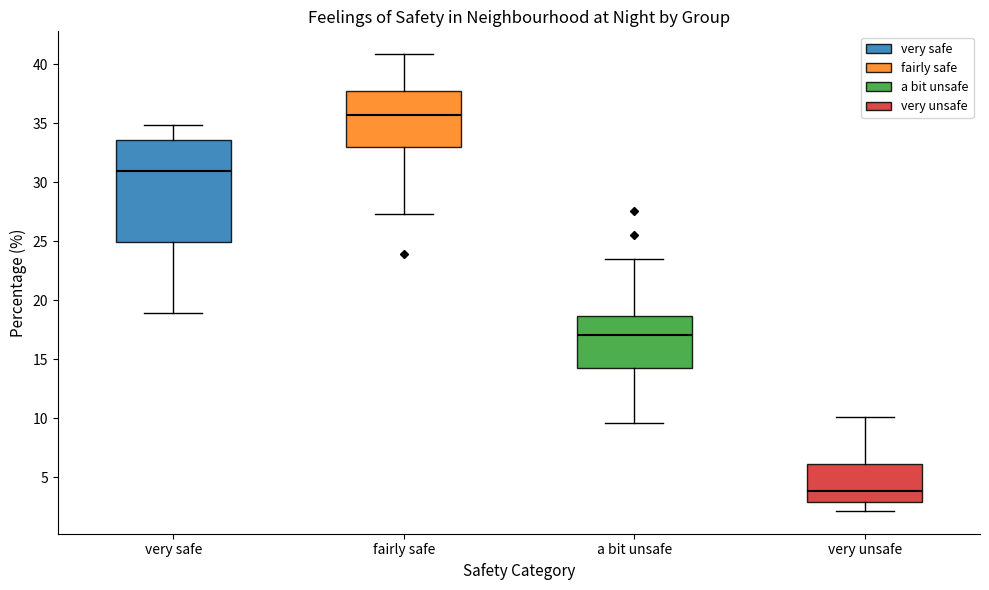

Where is the lower edge of the box for very unsafe on the y-axis? The values are not printed on the chart, so give them approximately, as read against the axis.

3.0